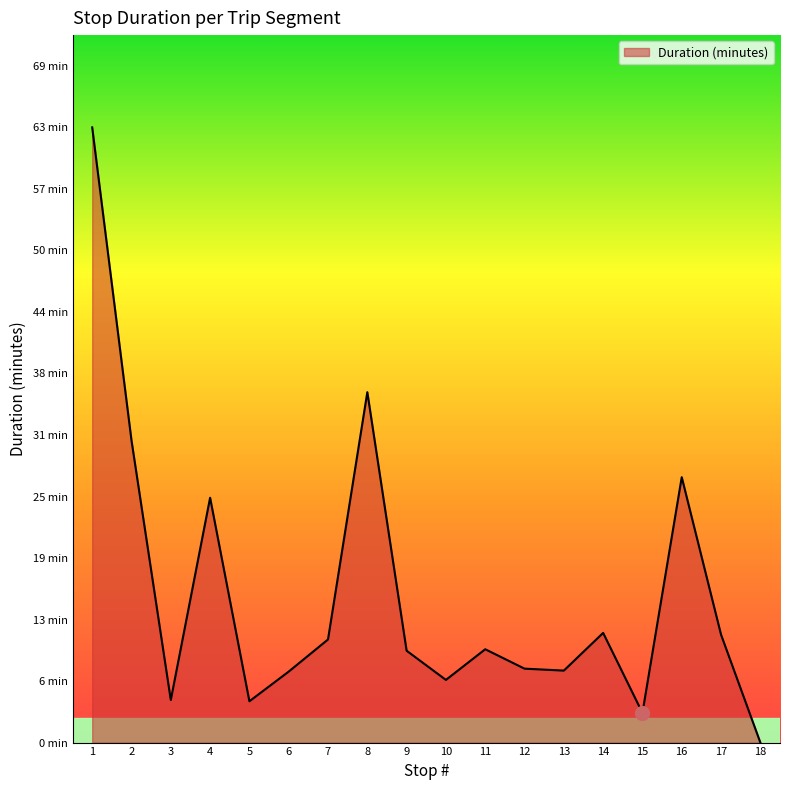

What is the sum of all values?

273.4